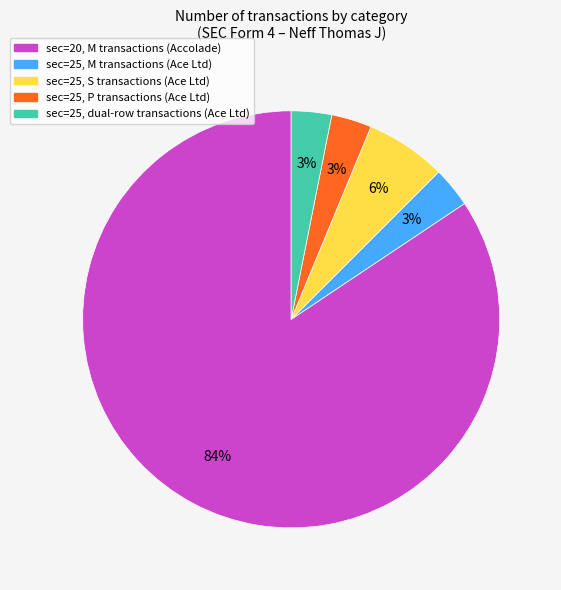

Is there a majority slice in this chart?

Yes